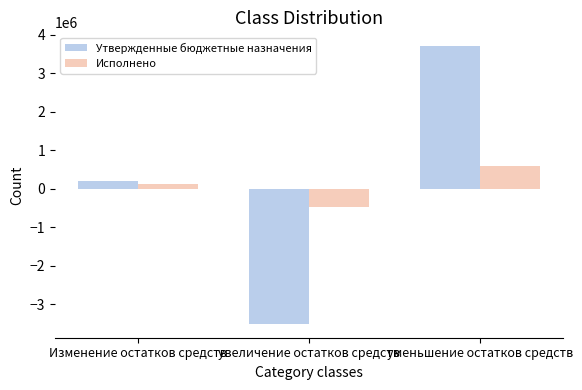

What is the spread (max minus min) of values at увеличение остатков средств?

3036610.8